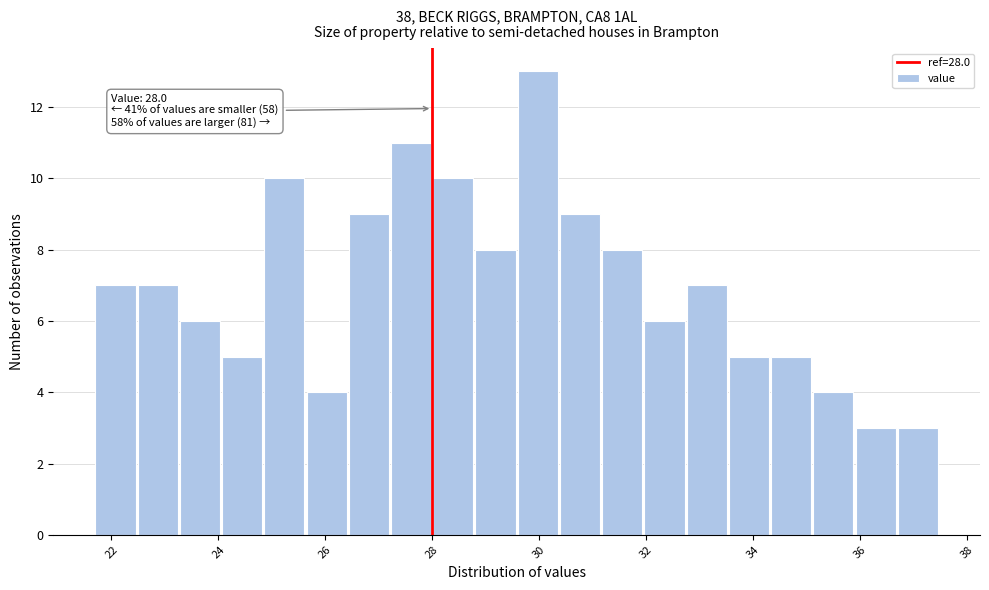

Read against the x-axis, roughly where is the centre of the tallest bar?

30.0